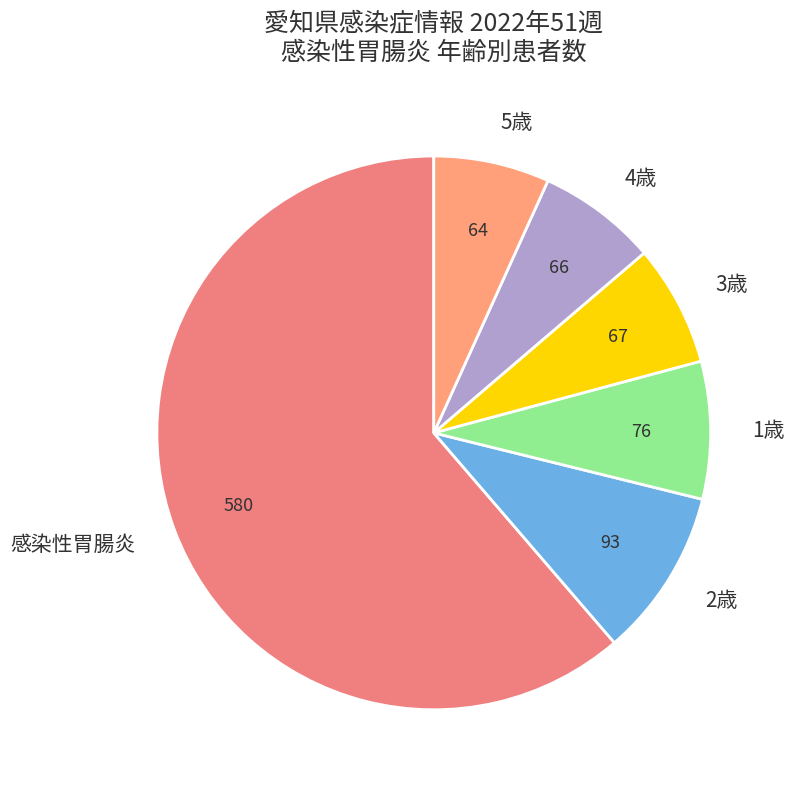

Which slice is the largest?

感染性胃腸炎